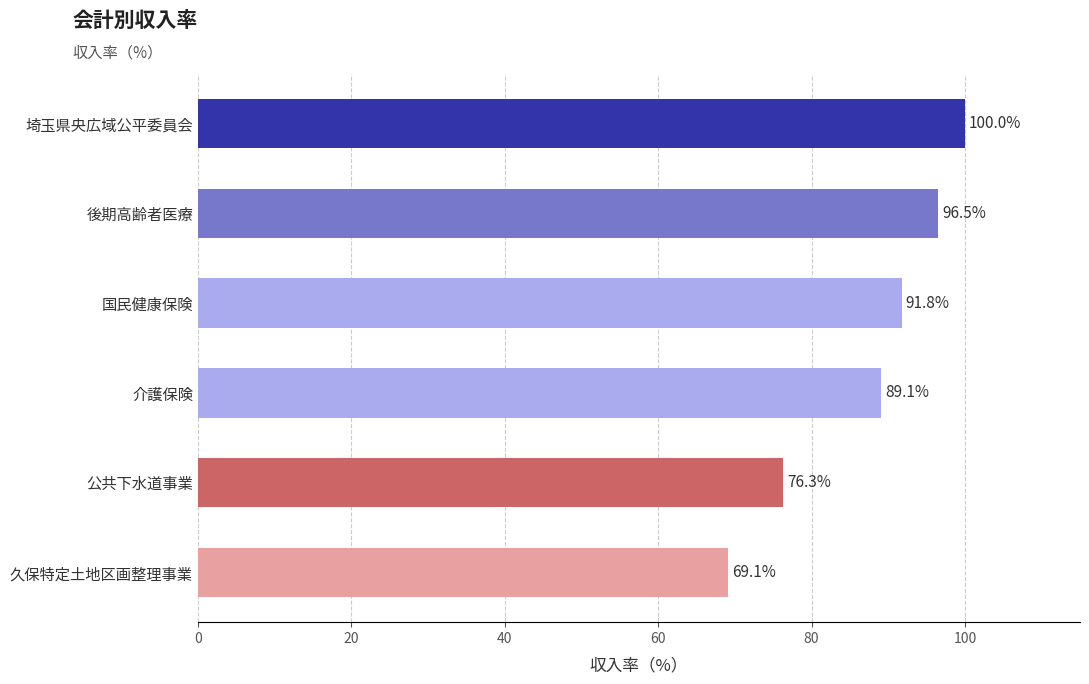

How many values are below 91?

3